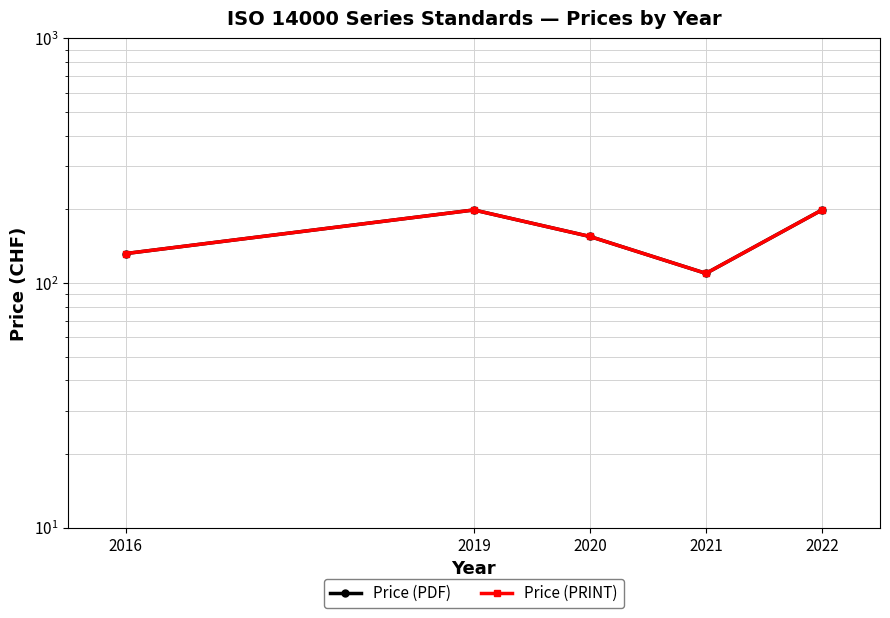

How many Price (PRINT) values are between 132 and 199?

4